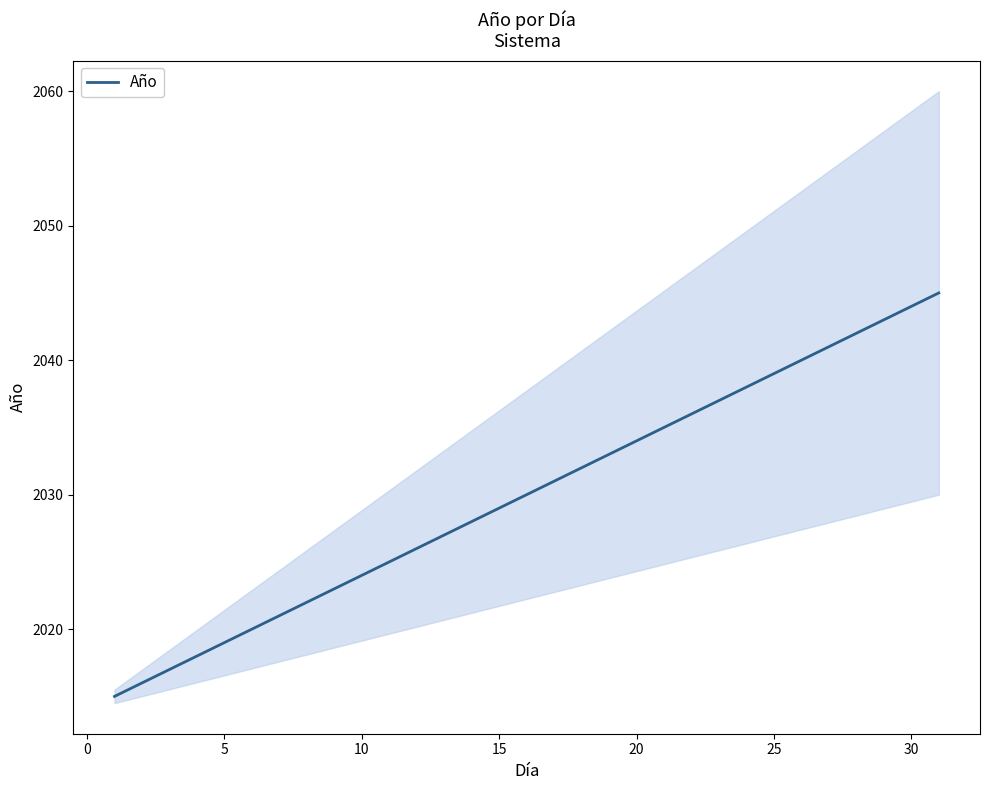

What is the maximum value shown in the chart?

2045